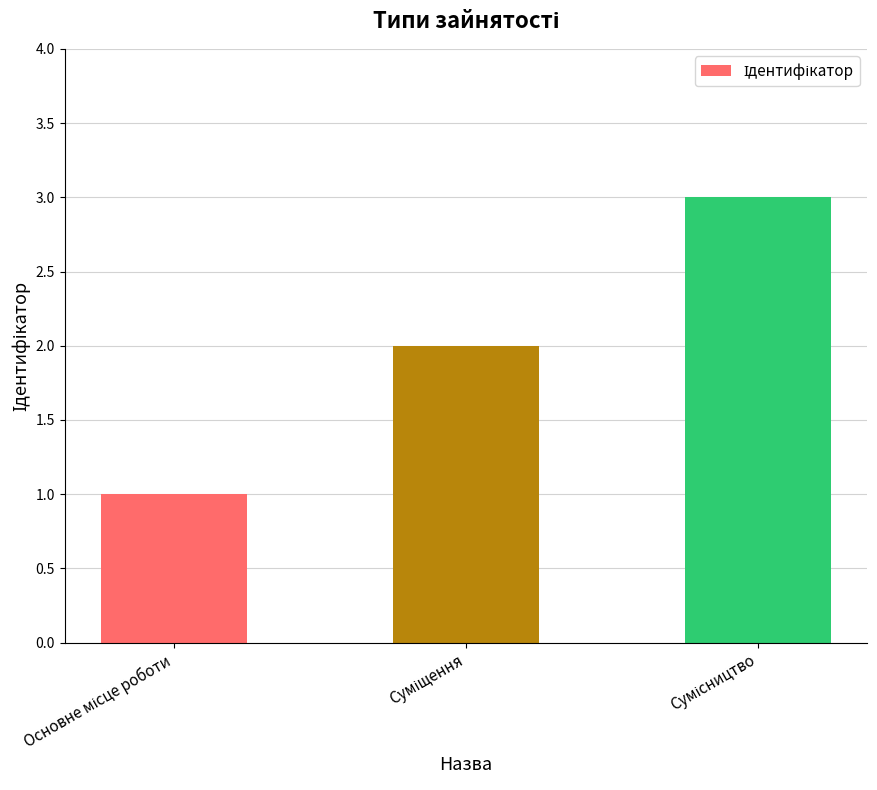

Reading right to left, list all the values displayed in this chart.

3	2	1